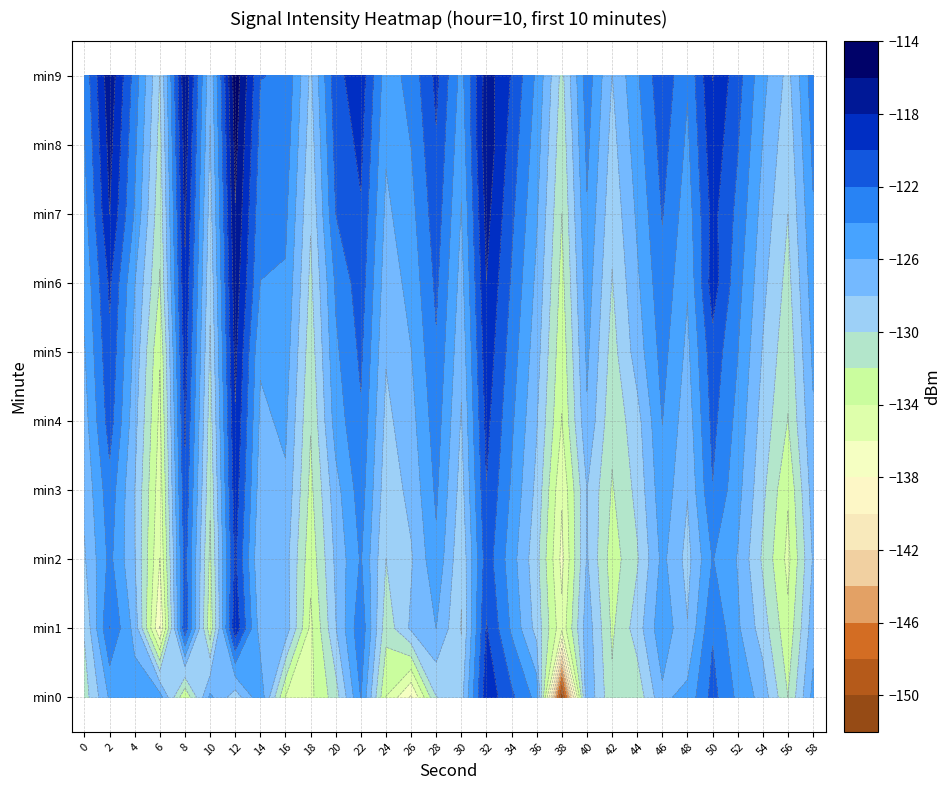

At which label does min6 first exceed -124?

2